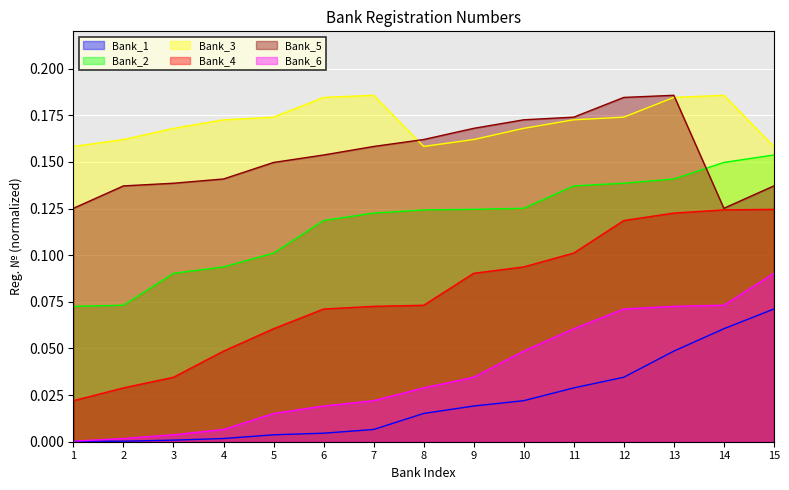

Reading left to right, what are all the values shown in this chart?

Bank_1: 1=0.0	2=0.0	3=0.0	4=0.0	5=0.0	6=0.0	7=0.0	8=0.0	9=0.0	10=0.0	11=0.0	12=0.0	13=0.0	14=0.1	15=0.1
Bank_2: 1=0.1	2=0.1	3=0.1	4=0.1	5=0.1	6=0.1	7=0.1	8=0.1	9=0.1	10=0.1	11=0.1	12=0.1	13=0.1	14=0.1	15=0.2
Bank_3: 1=0.2	2=0.2	3=0.2	4=0.2	5=0.2	6=0.2	7=0.2	8=0.2	9=0.2	10=0.2	11=0.2	12=0.2	13=0.2	14=0.2	15=0.2
Bank_4: 1=0.0	2=0.0	3=0.0	4=0.0	5=0.1	6=0.1	7=0.1	8=0.1	9=0.1	10=0.1	11=0.1	12=0.1	13=0.1	14=0.1	15=0.1
Bank_5: 1=0.1	2=0.1	3=0.1	4=0.1	5=0.1	6=0.2	7=0.2	8=0.2	9=0.2	10=0.2	11=0.2	12=0.2	13=0.2	14=0.1	15=0.1
Bank_6: 1=0.0	2=0.0	3=0.0	4=0.0	5=0.0	6=0.0	7=0.0	8=0.0	9=0.0	10=0.0	11=0.1	12=0.1	13=0.1	14=0.1	15=0.1